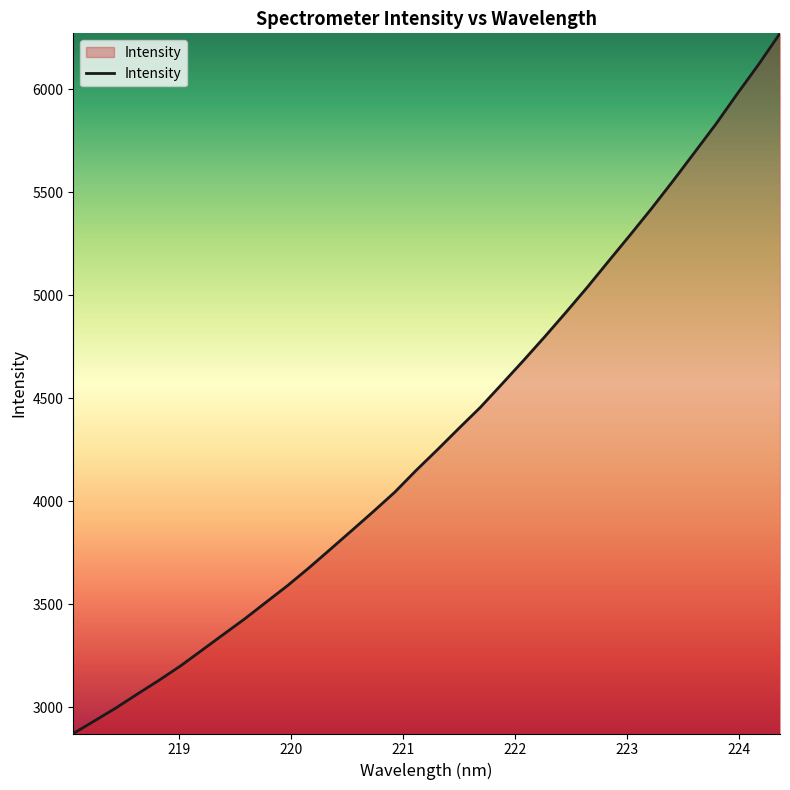

What is the difference between the maximum and minimum values?

3398.6